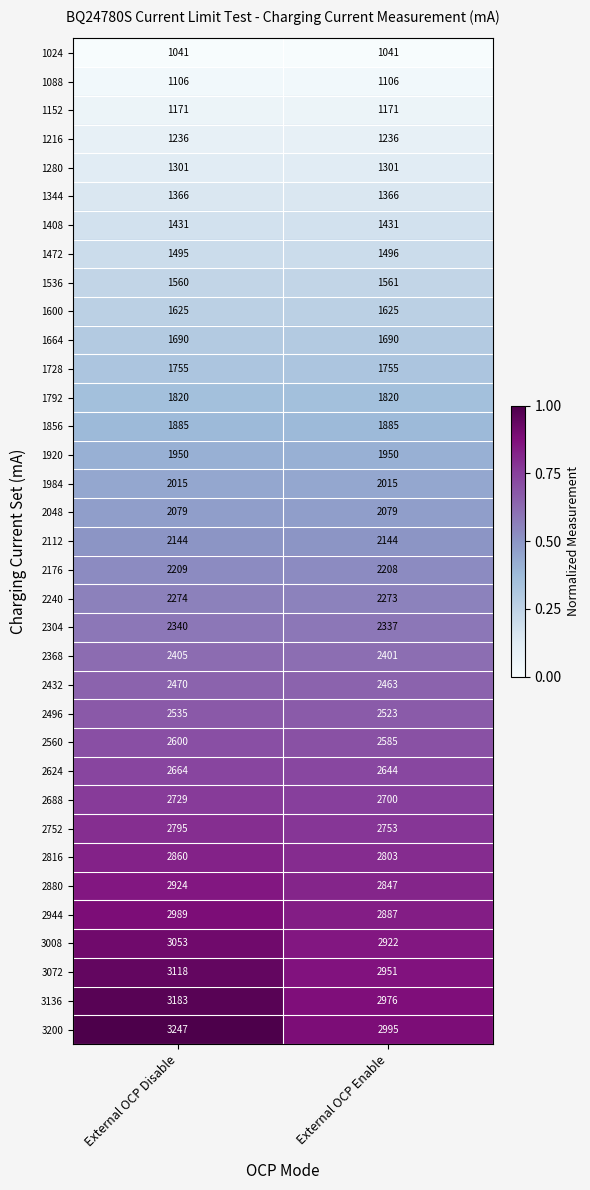

The value of 1280 at External OCP Enable is 2141. True or false?

False